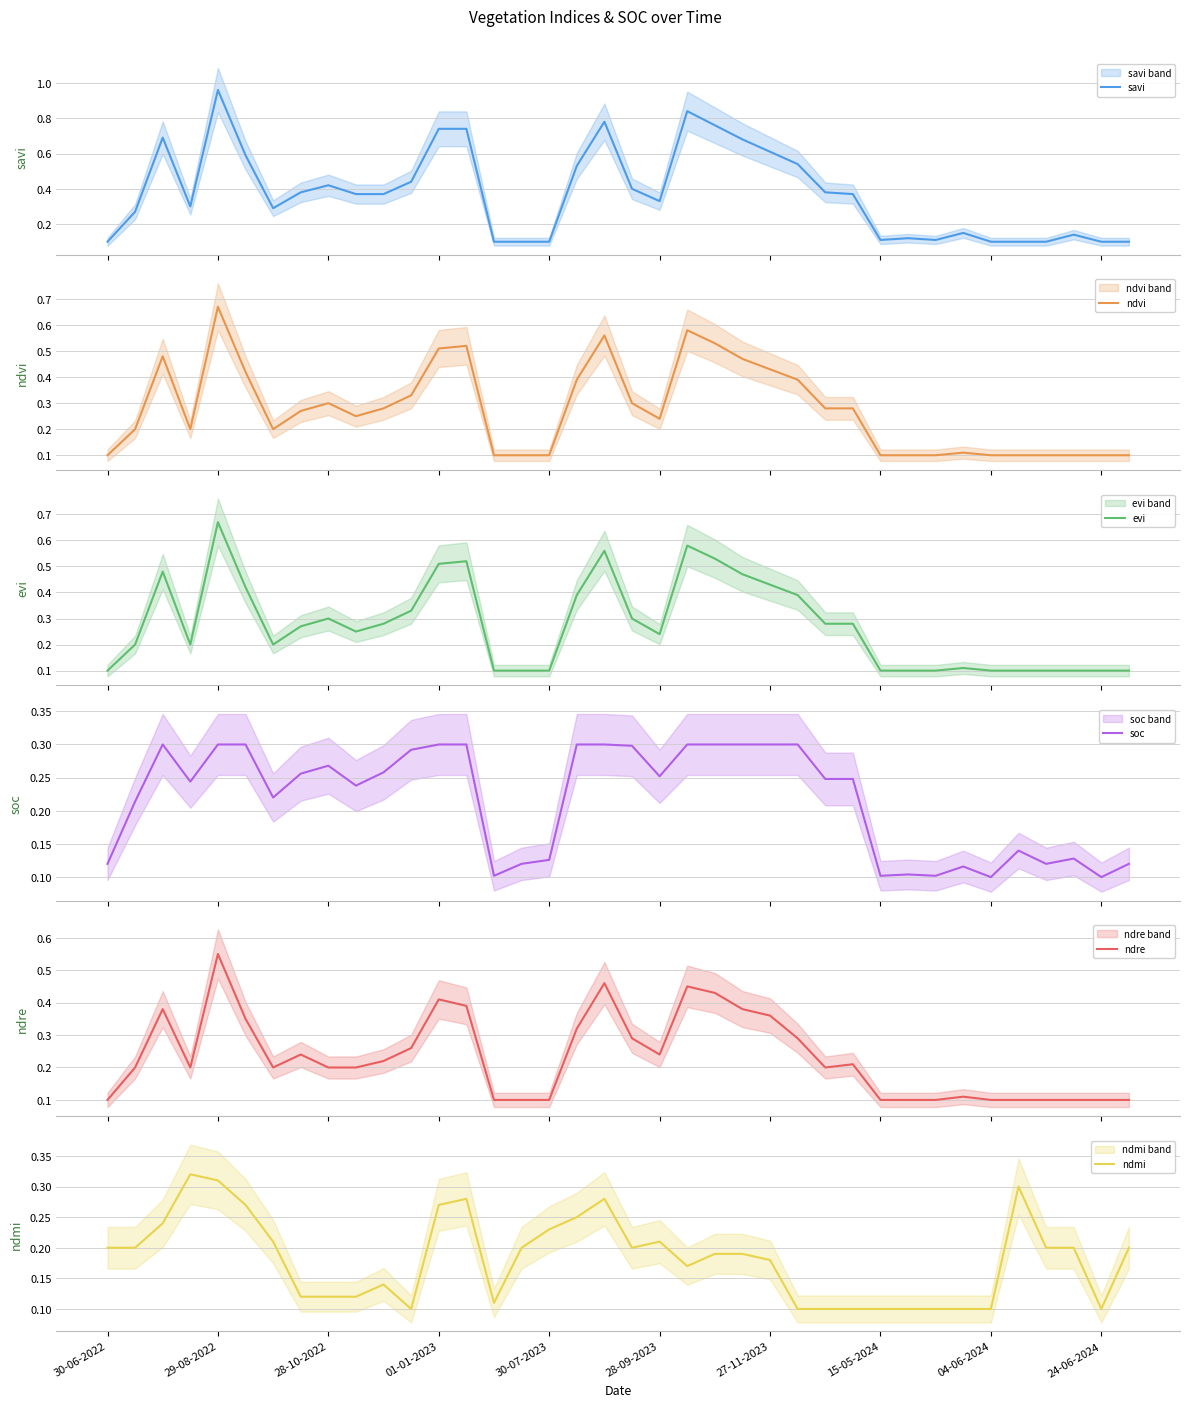

What is the difference between the second highest and second lowest values in the ndmi series?

0.2